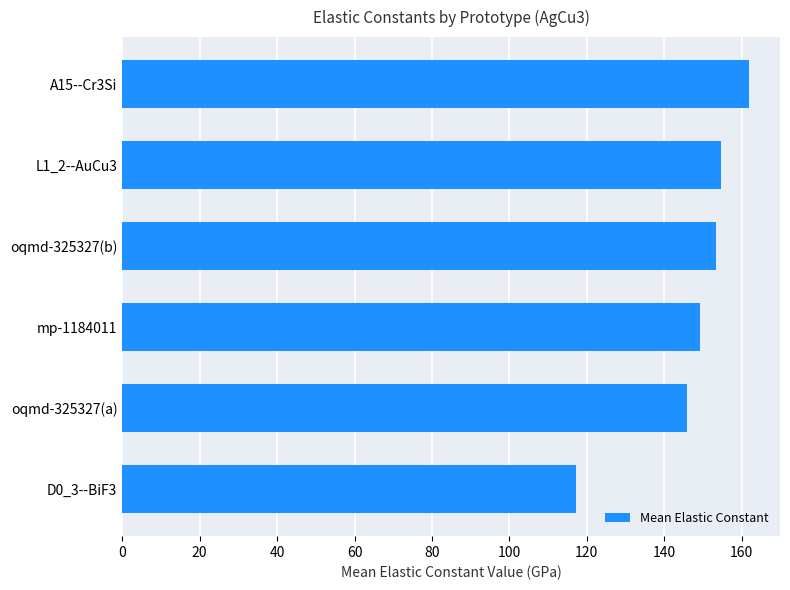

How many bars are there in total?

6